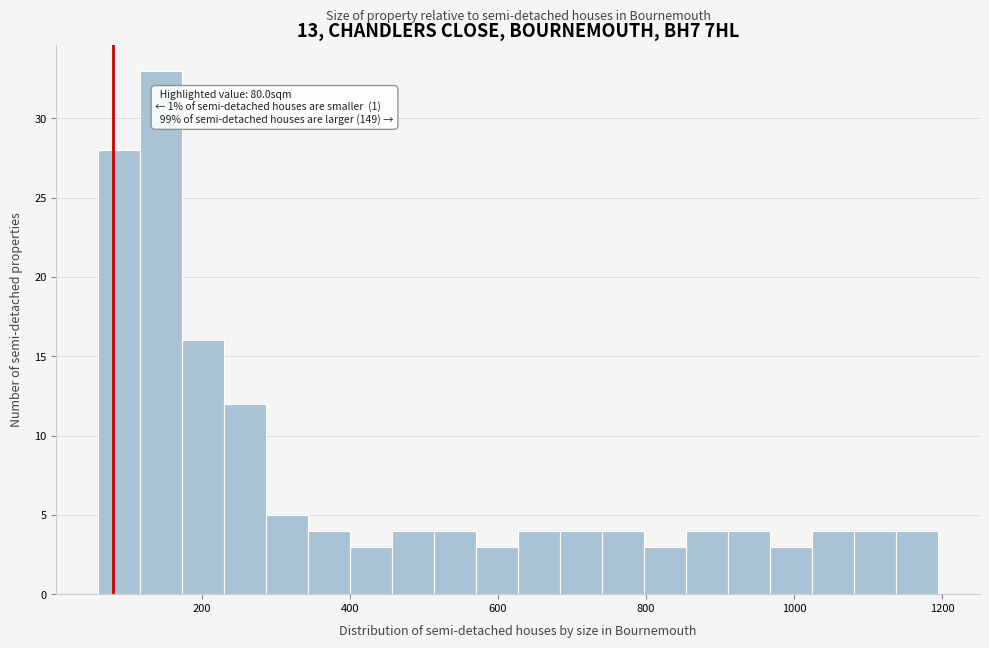

Around what value on the x-axis is the tallest bar? Give the approximate position of its centre, as read against the axis.

140